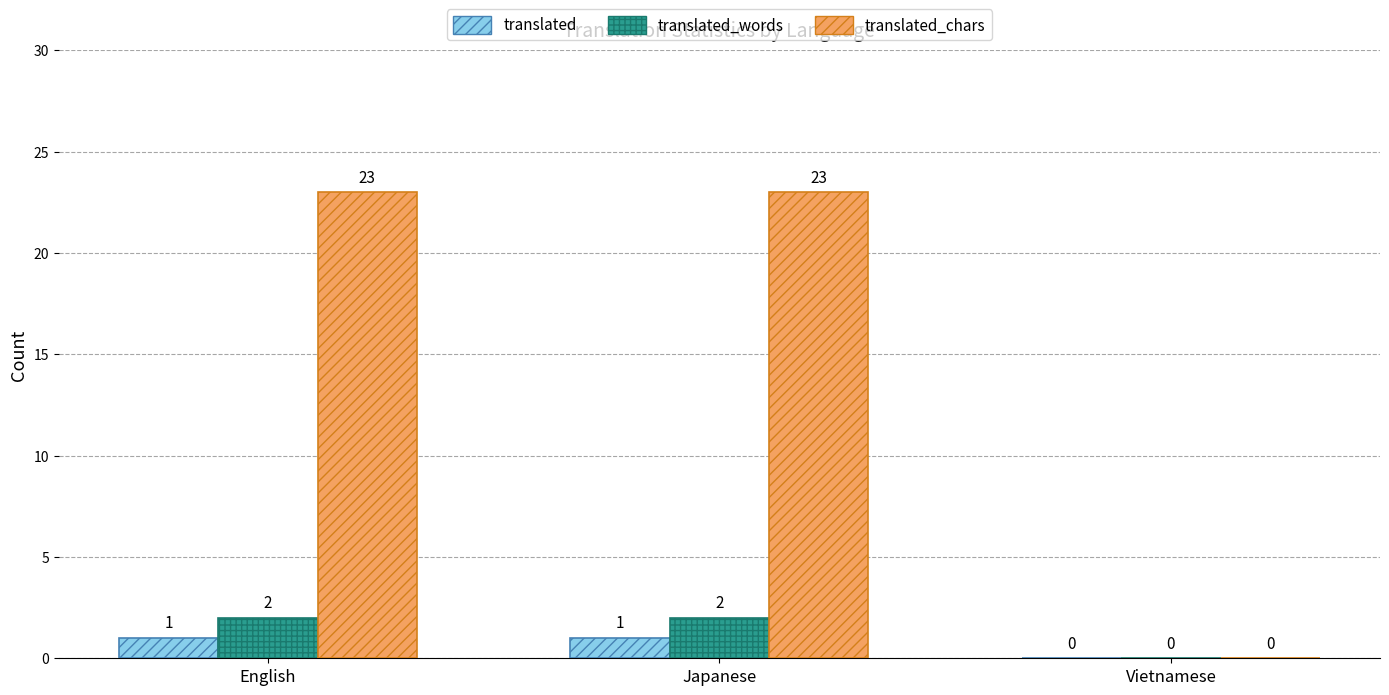

Reading left to right, what are all the values shown in this chart?

translated: 1	1	0
translated_words: 2	2	0
translated_chars: 23	23	0